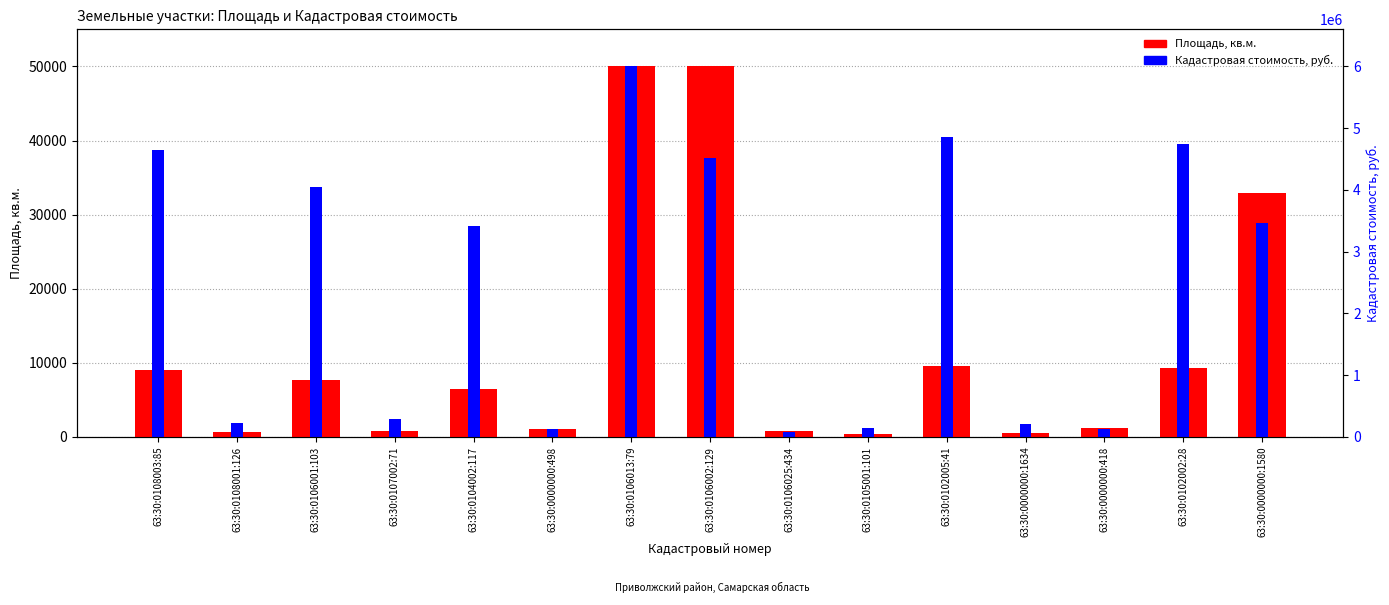

At how many categories does at least one series exceed 27802?

8